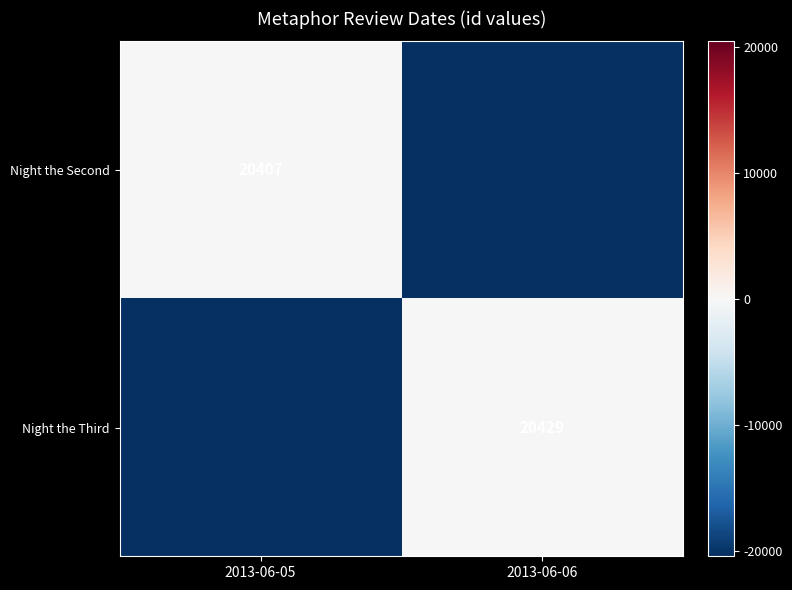

What is the total value across all series at 2013-06-06?

-20407